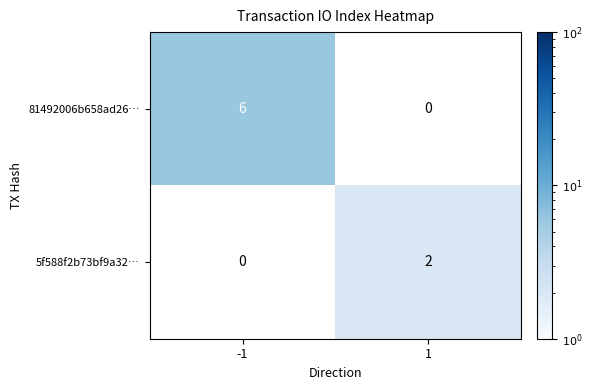

Reading left to right, what are all the values shown in this chart?

81492006b658ad26…: -1=6	1=0
5f588f2b73bf9a32…: -1=0	1=2